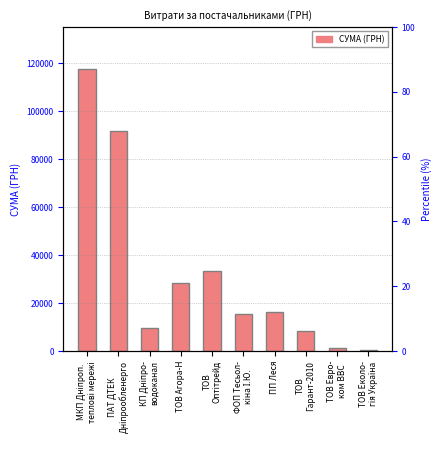

Between ТОВ Евро-
ком ВВС and ТОВ Агора-Н, which is larger?

ТОВ Агора-Н